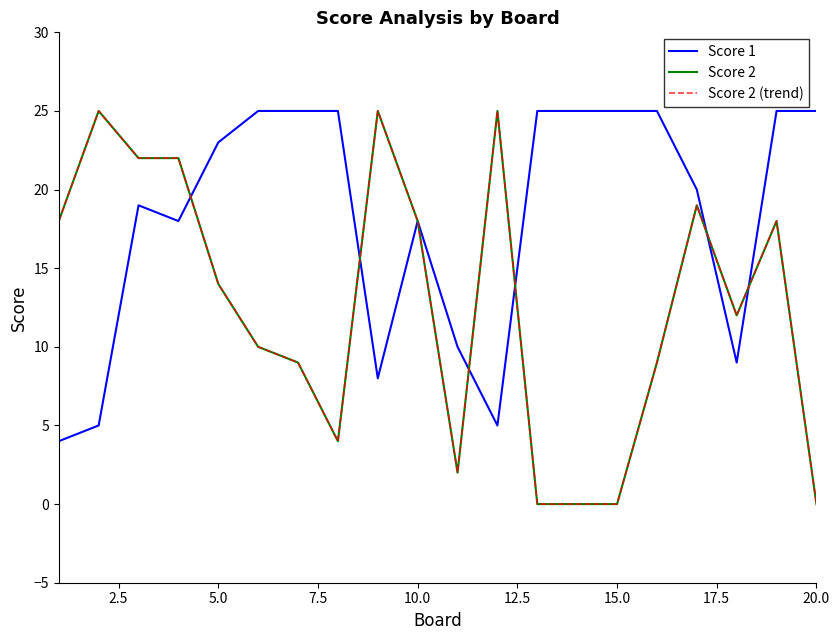

Is this an area chart (filled region under the line)?

No